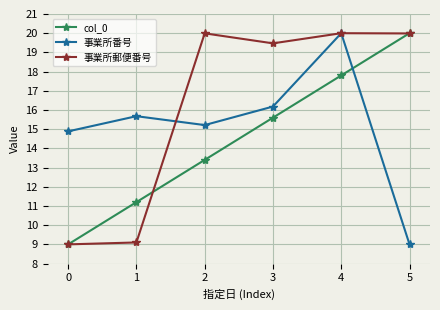

Rank the series by their average value, from highest to lowest.

事業所郵便番号, 事業所番号, col_0